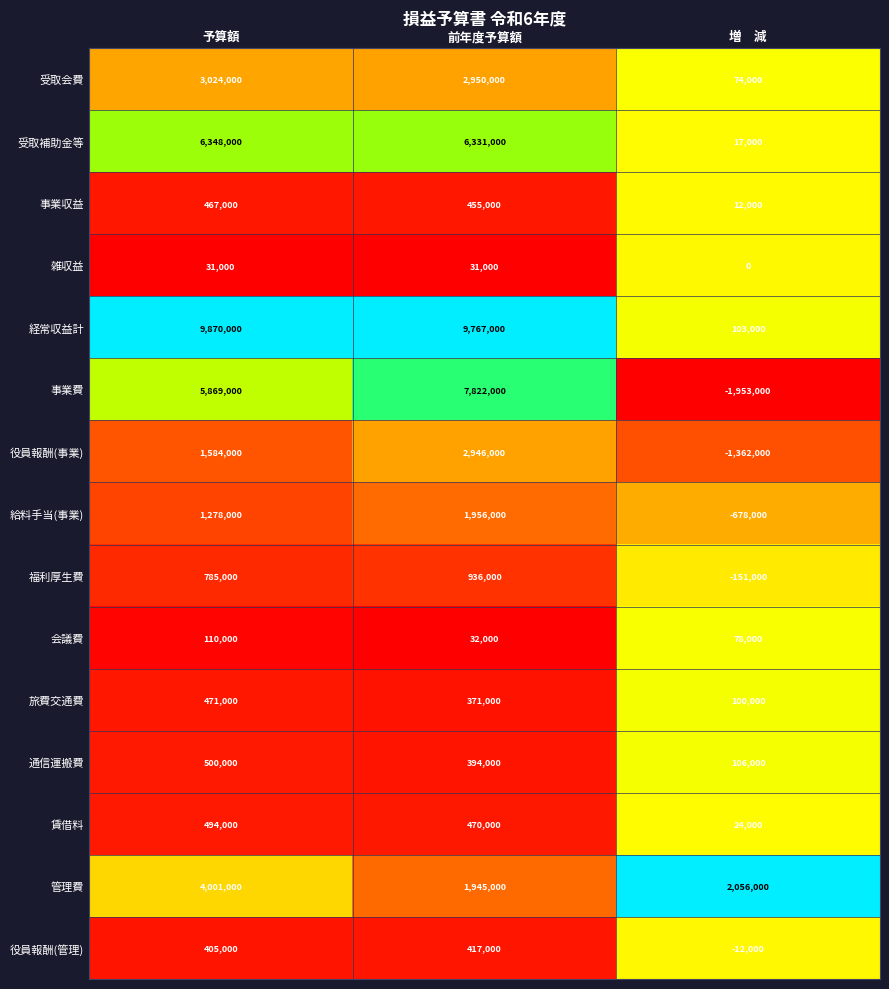

Which series changed the most between 予算額 and 増　減?

経常収益計